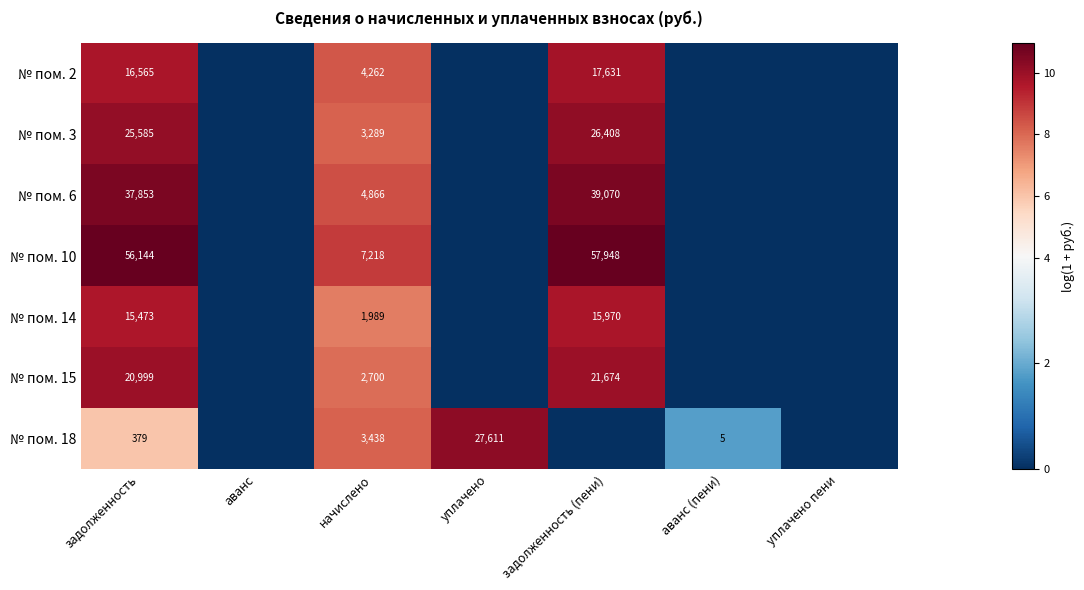

The № пом. 6 series shows 4866 at начислено. True or false?

True